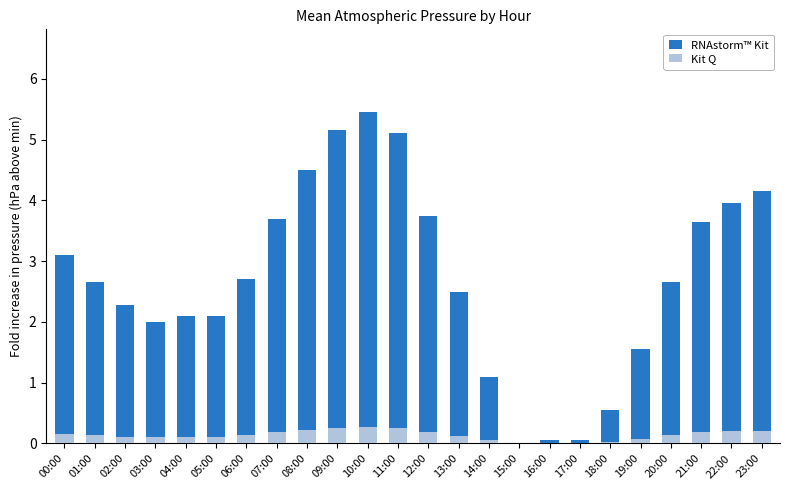

Reading right to left, transcribe all the data shown in this chart.

RNAstorm™ Kit: 4.2	4.0	3.7	2.7	1.6	0.6	0.1	0.1	0.0	1.1	2.5	3.8	5.1	5.5	5.2	4.5	3.7	2.7	2.1	2.1	2.0	2.3	2.7	3.1
Kit Q: 0.2	0.2	0.2	0.1	0.1	0.0	0.0	0.0	0.0	0.1	0.1	0.2	0.3	0.3	0.3	0.2	0.2	0.1	0.1	0.1	0.1	0.1	0.1	0.2